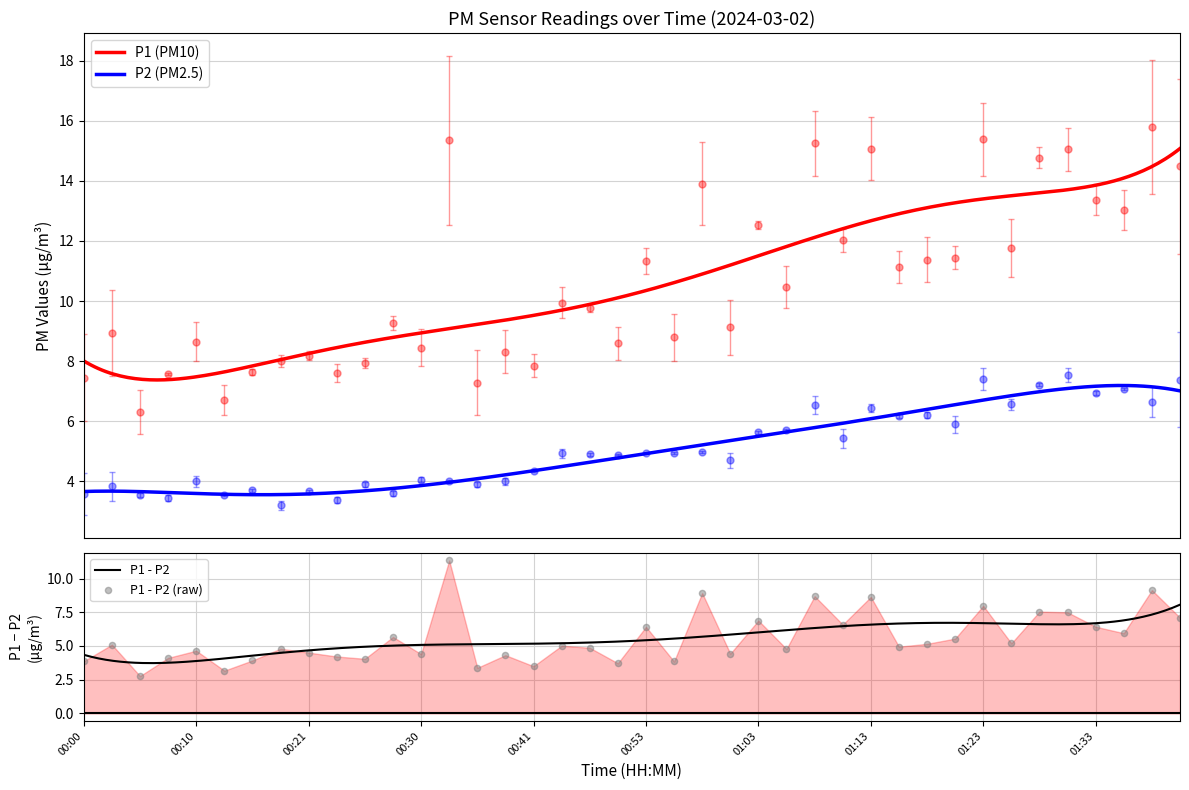

At how many categories does at least one series exceed 13?

11